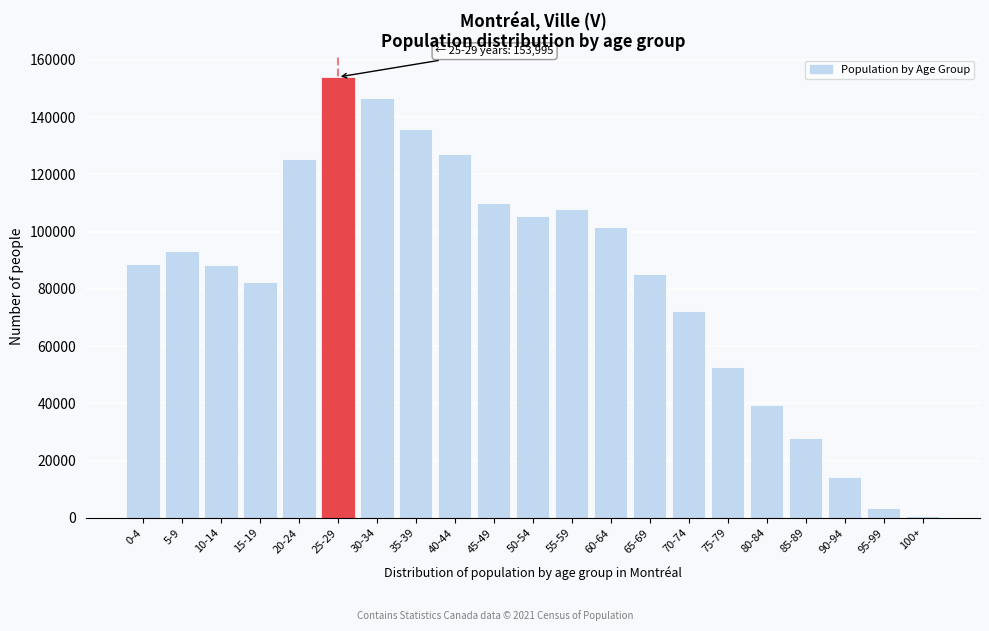

What is the change in value from 75-79 to 90-94?

-38360